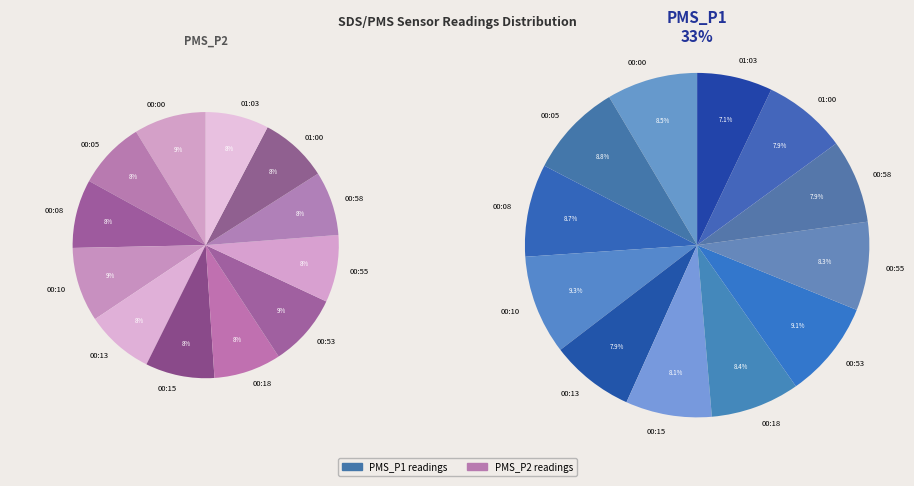

What is the largest slice in the pie chart?

00:10